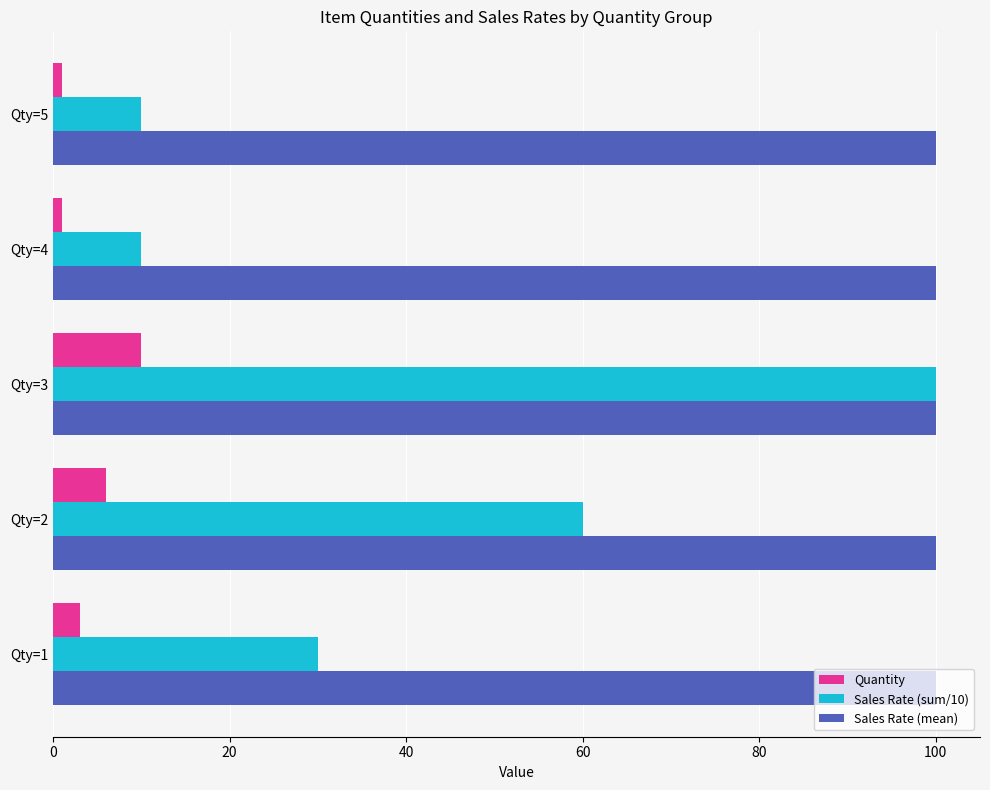

Count the number of categories in the chart.

5